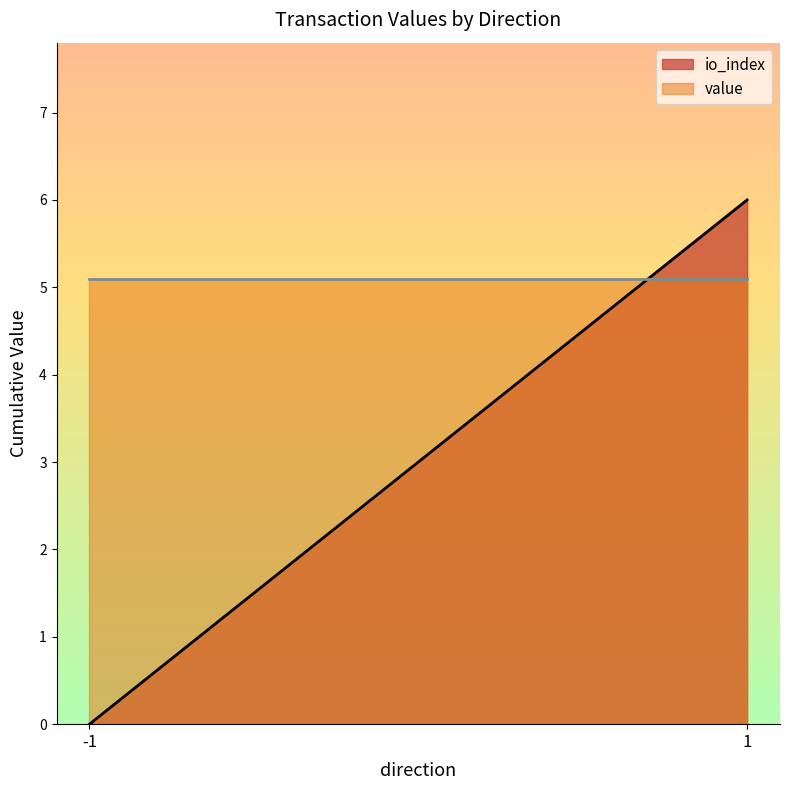

What is the highest value of the value series?

5.1